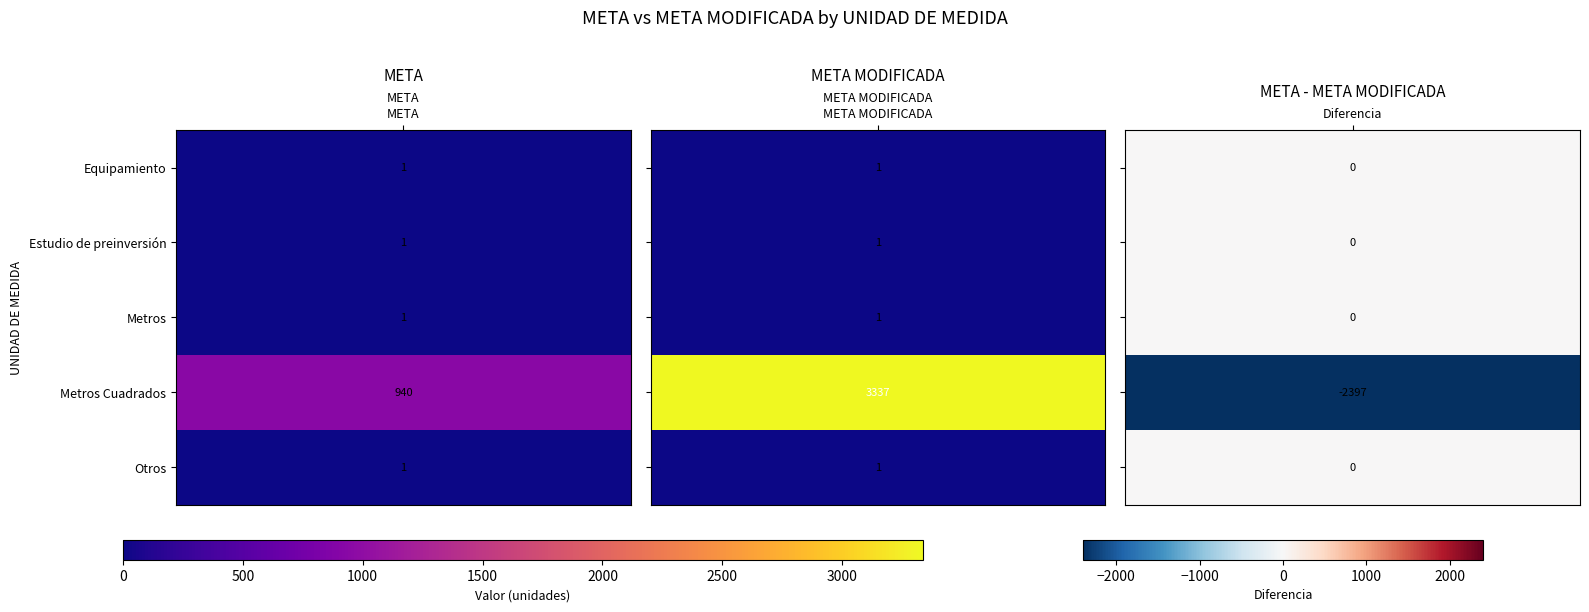

At how many categories does at least one series exceed 1789?

1